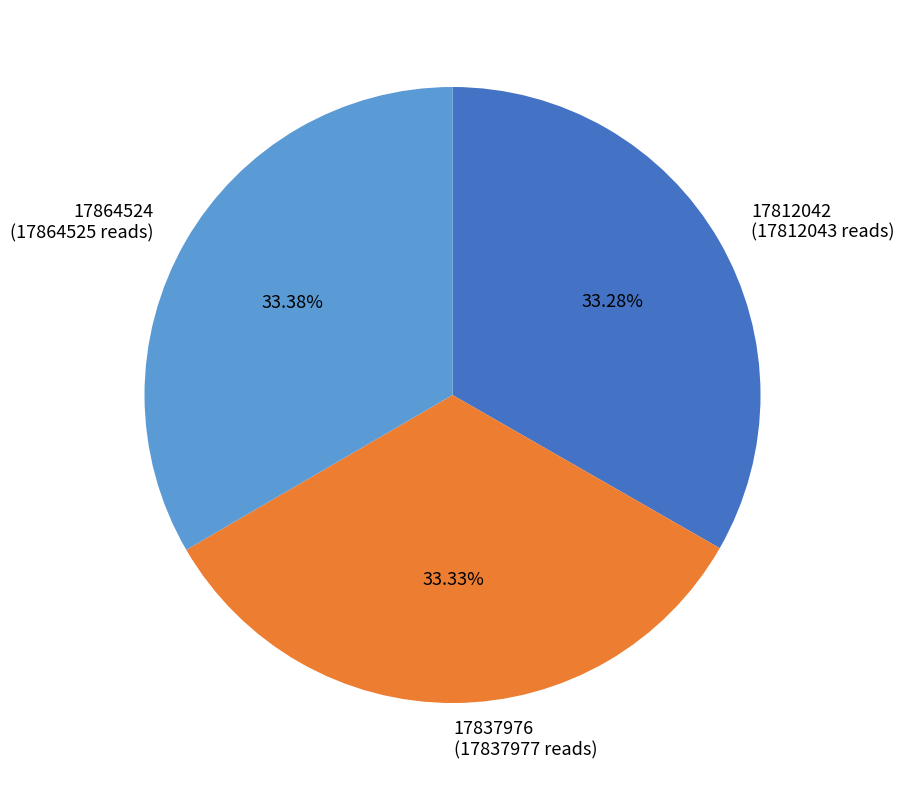

Does 17864524 account for over 50% of the chart?

No